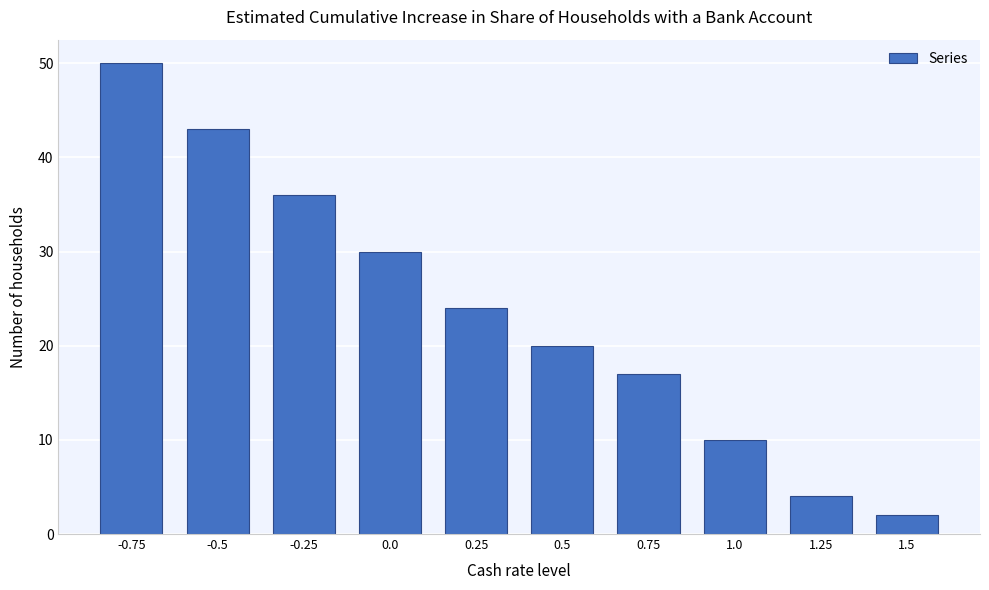

Reading right to left, extract all data points from this chart.

2	4	10	17	20	24	30	36	43	50